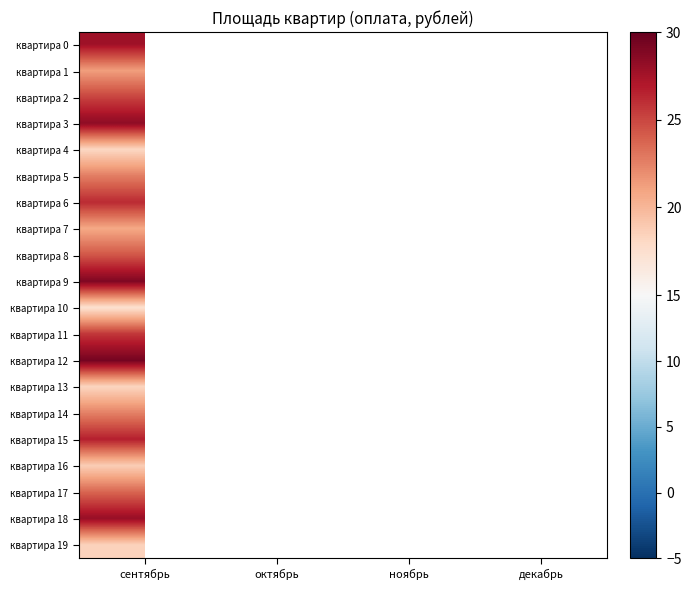

Count the number of data series in this chart.

20